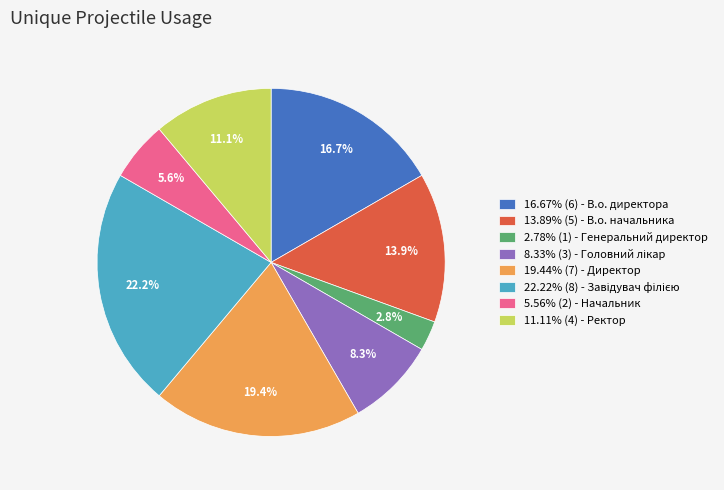

To the nearest percent, what is the difference between the largest and smallest slice percentages?

19%